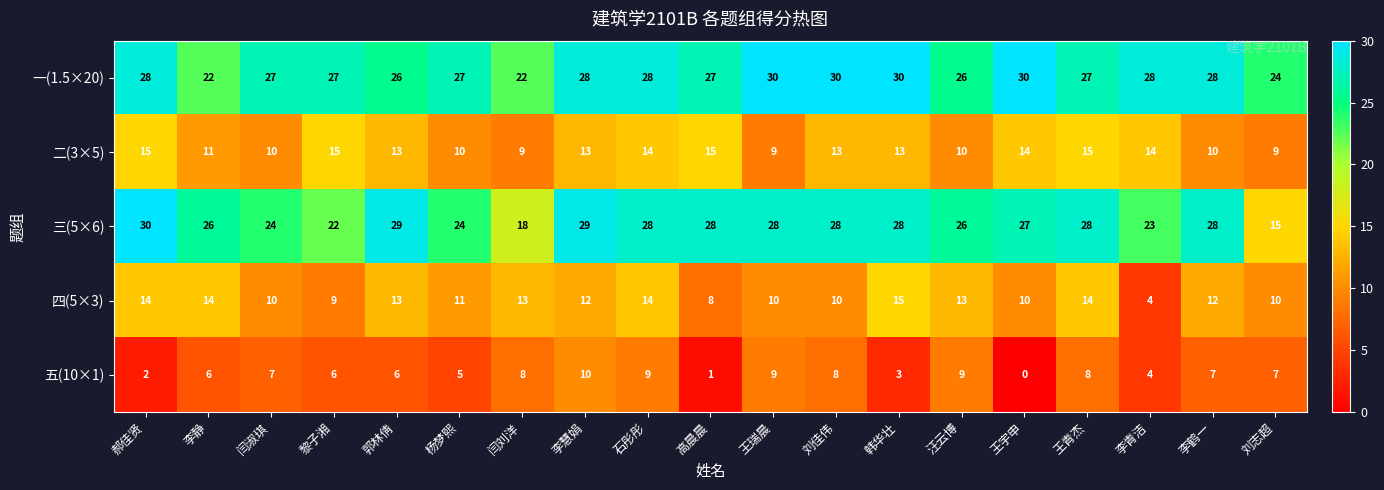

At how many categories does at least one series exceed 11?

19